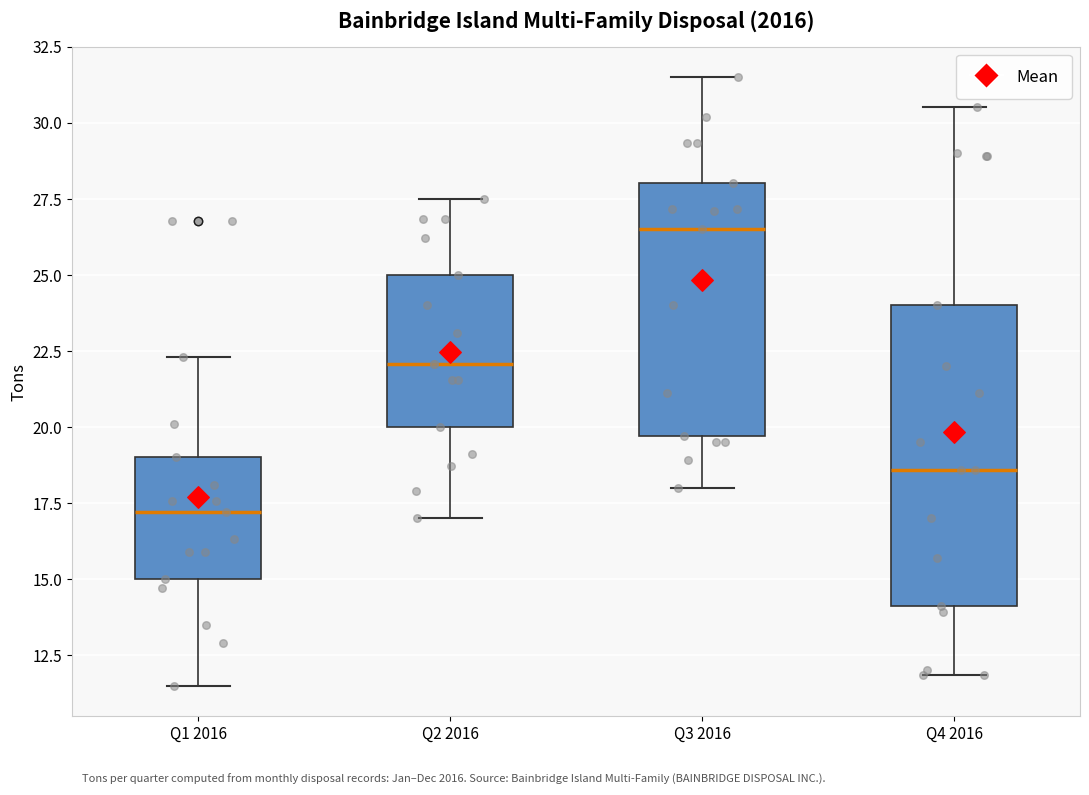

Reading left to right, transcribe this box plot: for each box, give where its median line is, the range the box spans, and where its two whiskers end, as read against the y-axis. The values are not printed on the chart, so give them approximately, as read against the axis.

Q1 2016: median 17.0, box 15.0 to 19.0, whiskers 11.5 to 22.5
Q2 2016: median 22.0, box 20.0 to 25.0, whiskers 17.0 to 27.5
Q3 2016: median 26.5, box 19.5 to 28.0, whiskers 18.0 to 31.5
Q4 2016: median 18.5, box 14.0 to 24.0, whiskers 12.0 to 30.5